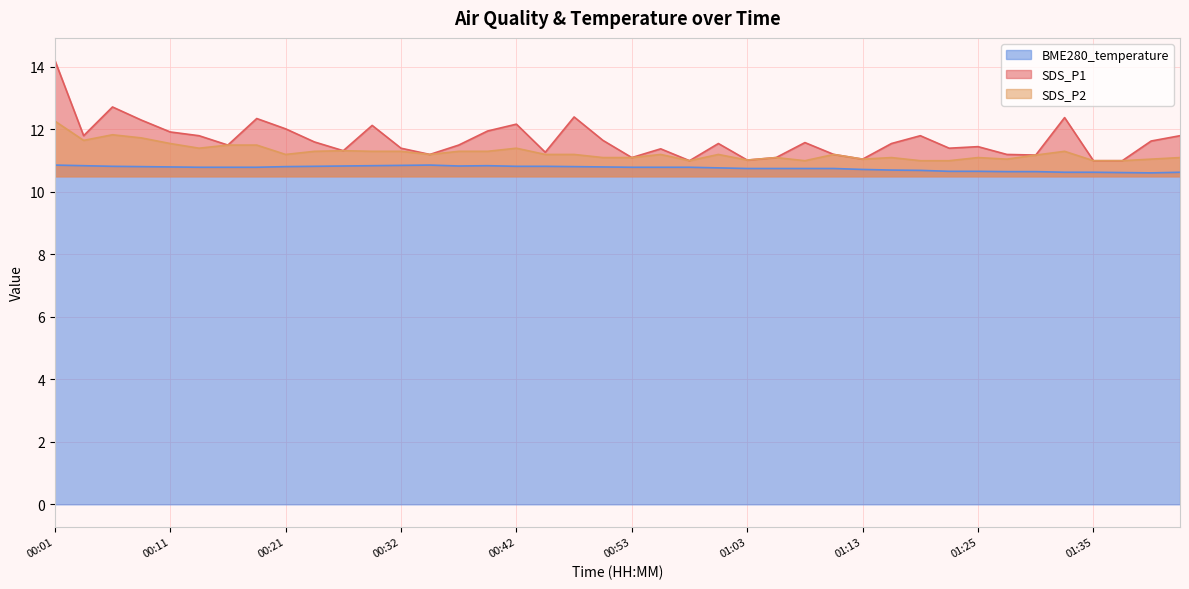

List the series in order of their peak value, highest first.

SDS_P1, SDS_P2, BME280_temperature